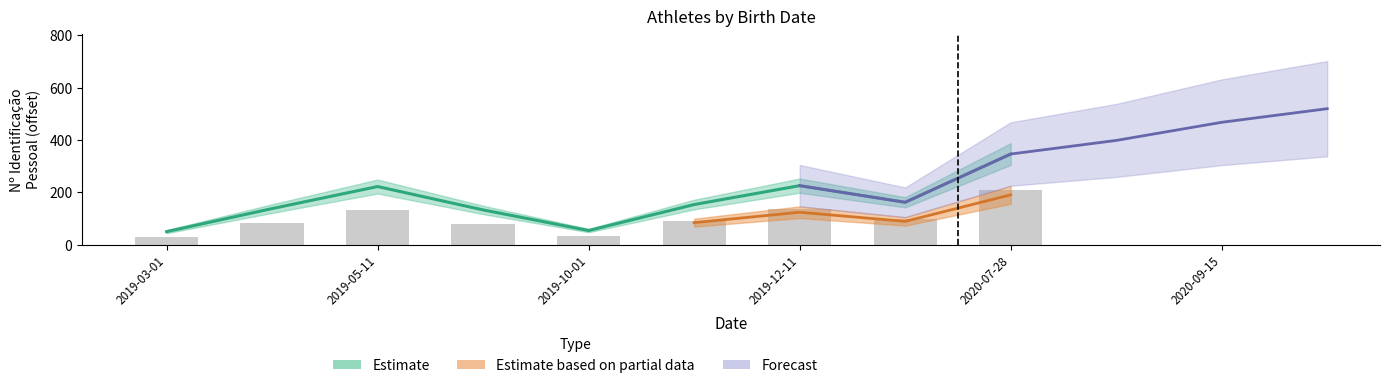

What is the difference between the second highest and minimum values in the Estimate series?

175.5